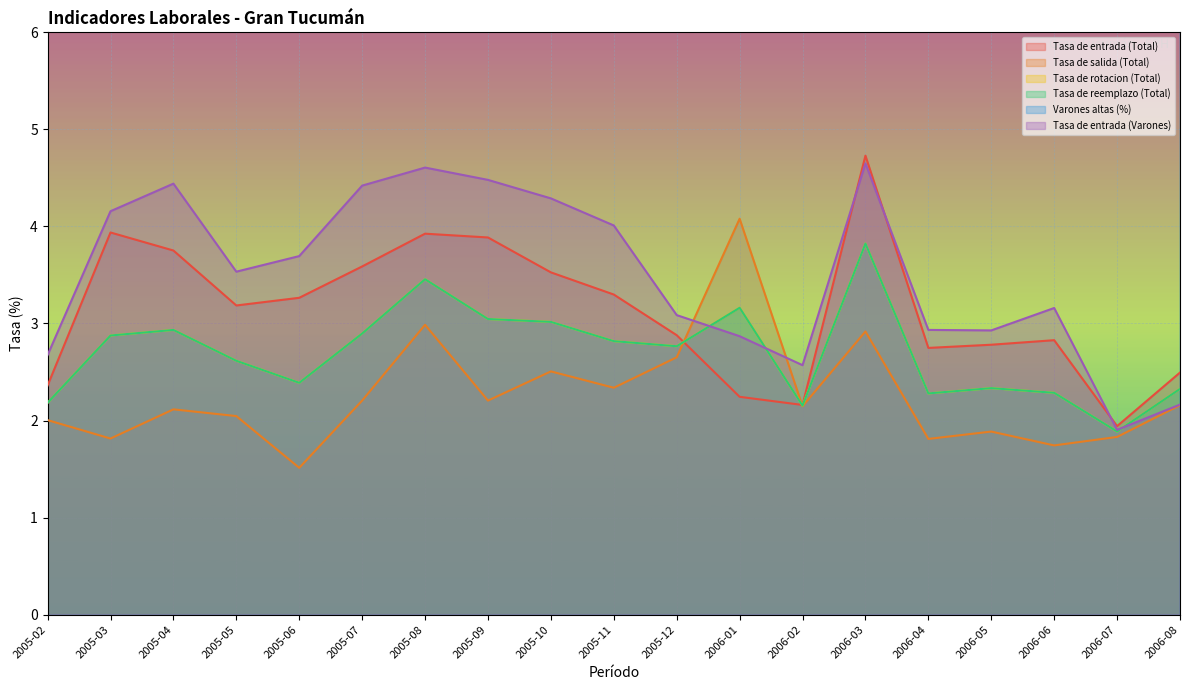

Is it true that Tasa de entrada (Varones) equals 4.3 at 2005-10?

True